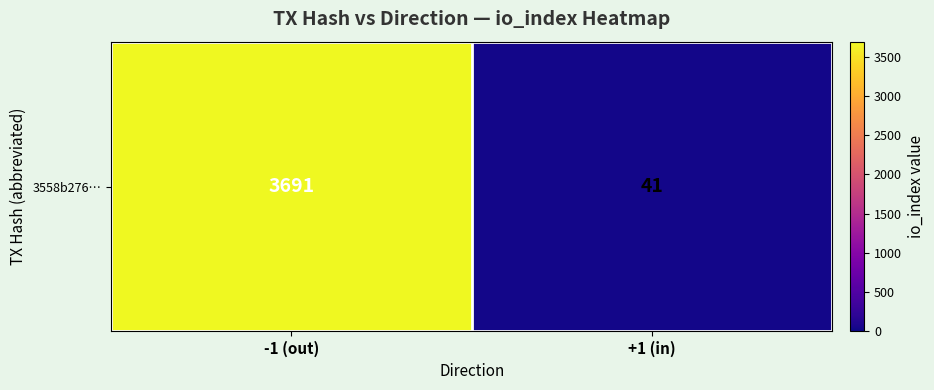

How many values are between 41 and 3691?

2